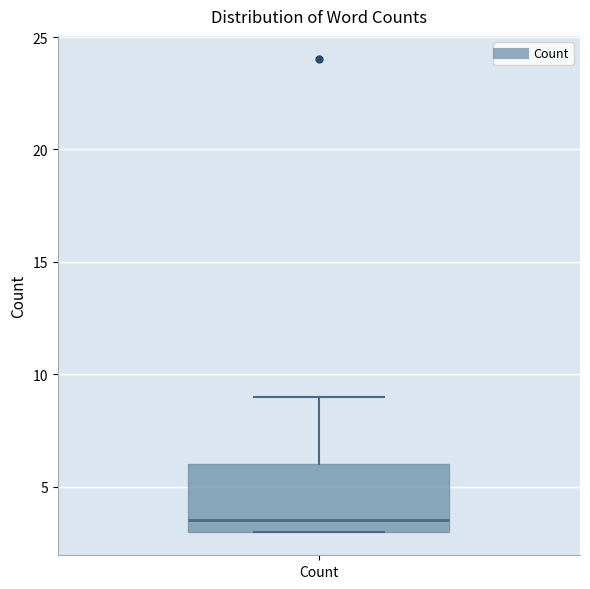

Read this box plot against the y-axis: the position of the median line, the range covered by the box, and the ends of both whiskers. The values are not printed on the chart, so give them approximately, as read against the axis.

median 3.5, box 3.0 to 6.0, whiskers 3.0 to 9.0